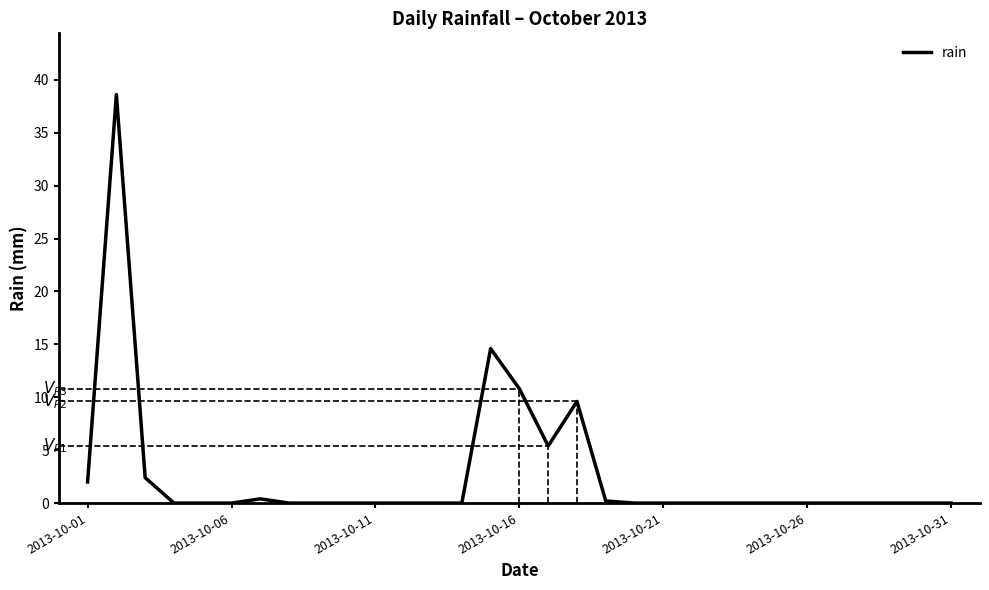

What is the difference between the maximum and minimum values?

38.6